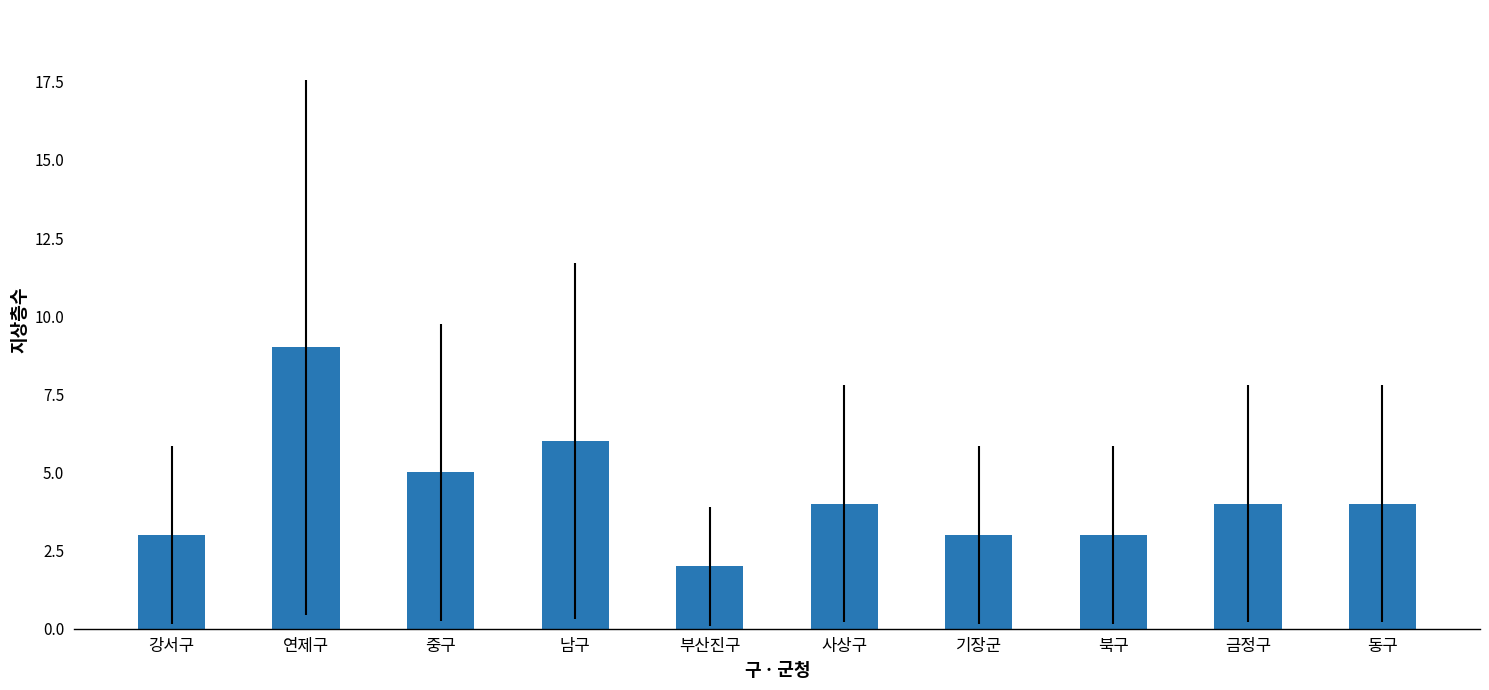

Reading left to right, transcribe all the data shown in this chart.

강서구=3	연제구=9	중구=5	남구=6	부산진구=2	사상구=4	기장군=3	북구=3	금정구=4	동구=4